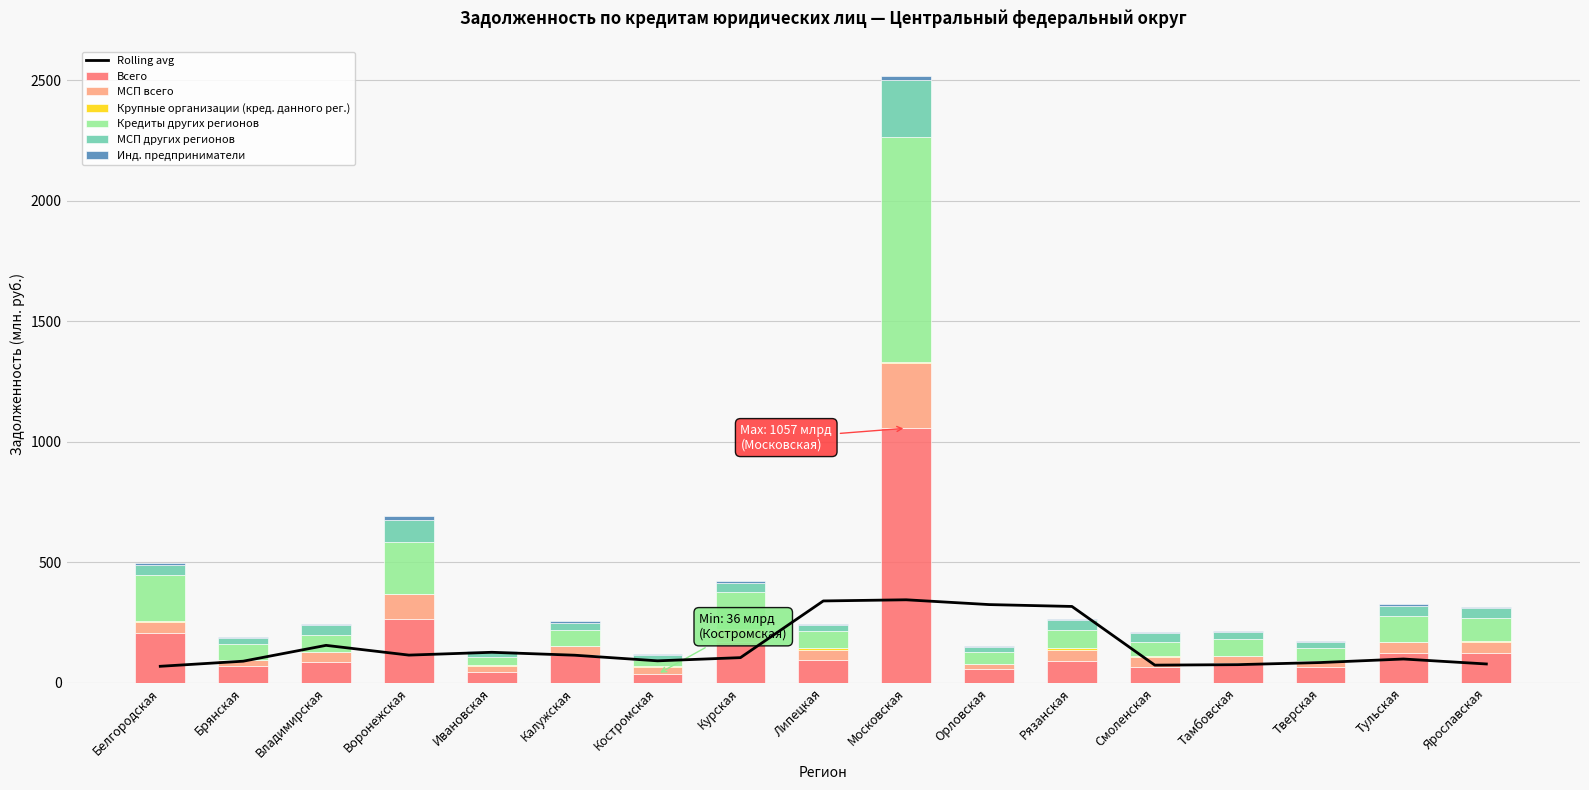

What is the difference between the maximum and minimum values in the Кредиты других регионов series?

908.6